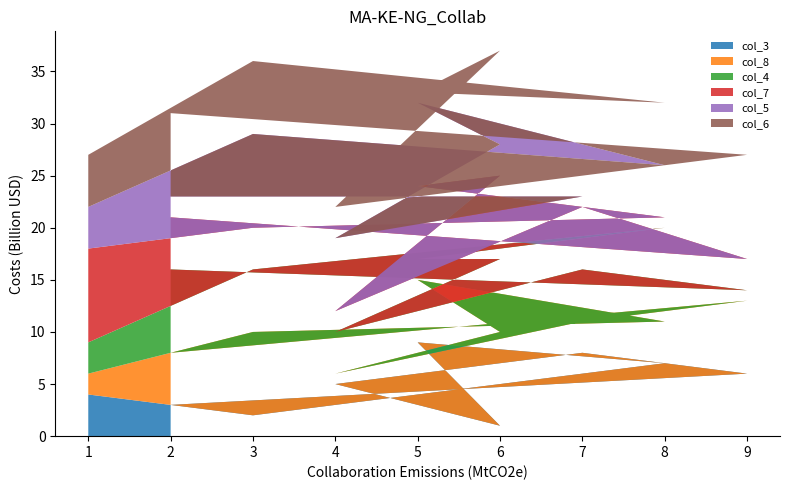

Rank the categories by col_3 value from lowest to highest.

6, 3, 2, 1, 4, 9, 8, 7, 5